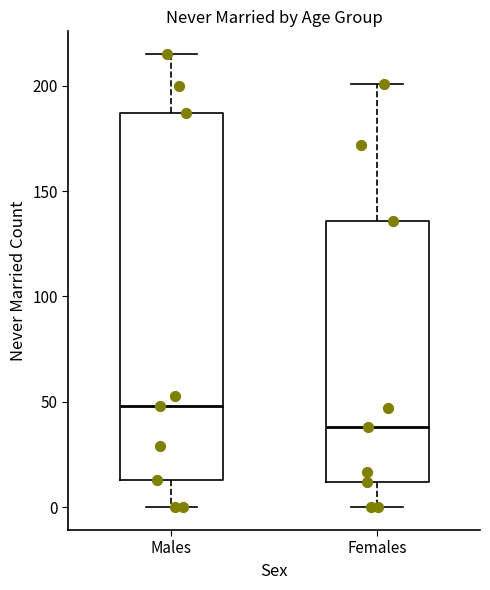

Which box's median line is the highest?

Males